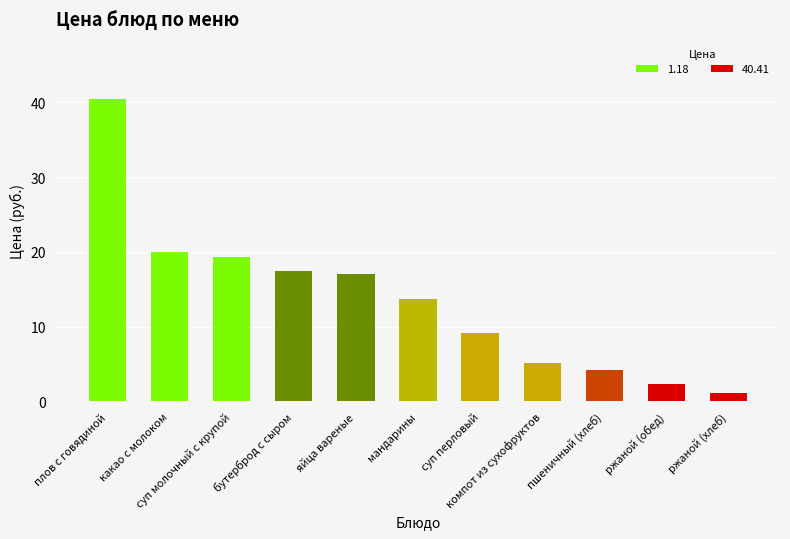

What is the sum of all values?

149.8